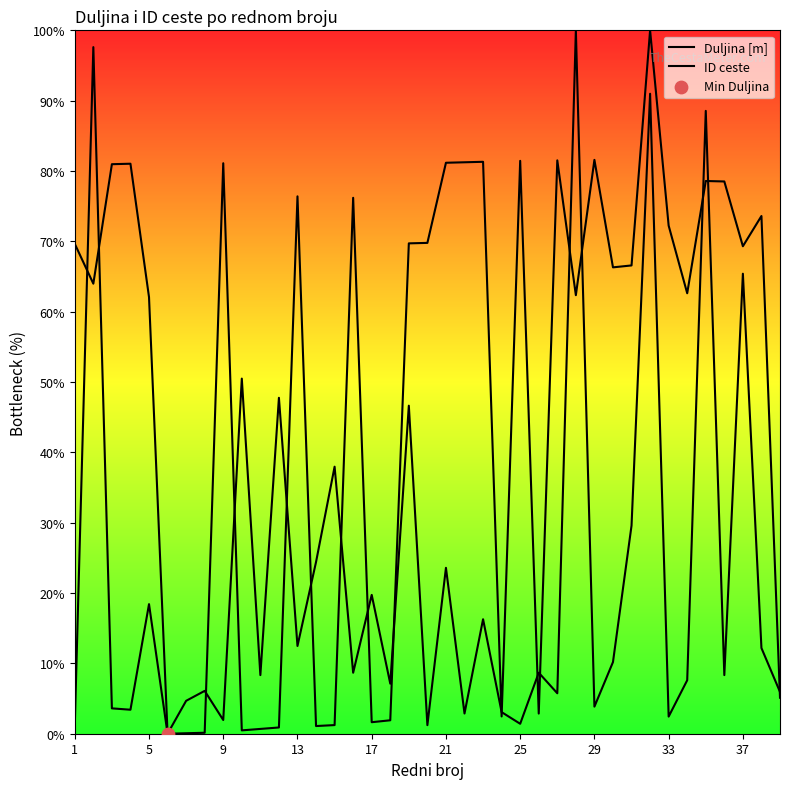

Which series has the largest Y range (max minus min)?

Duljina [m]